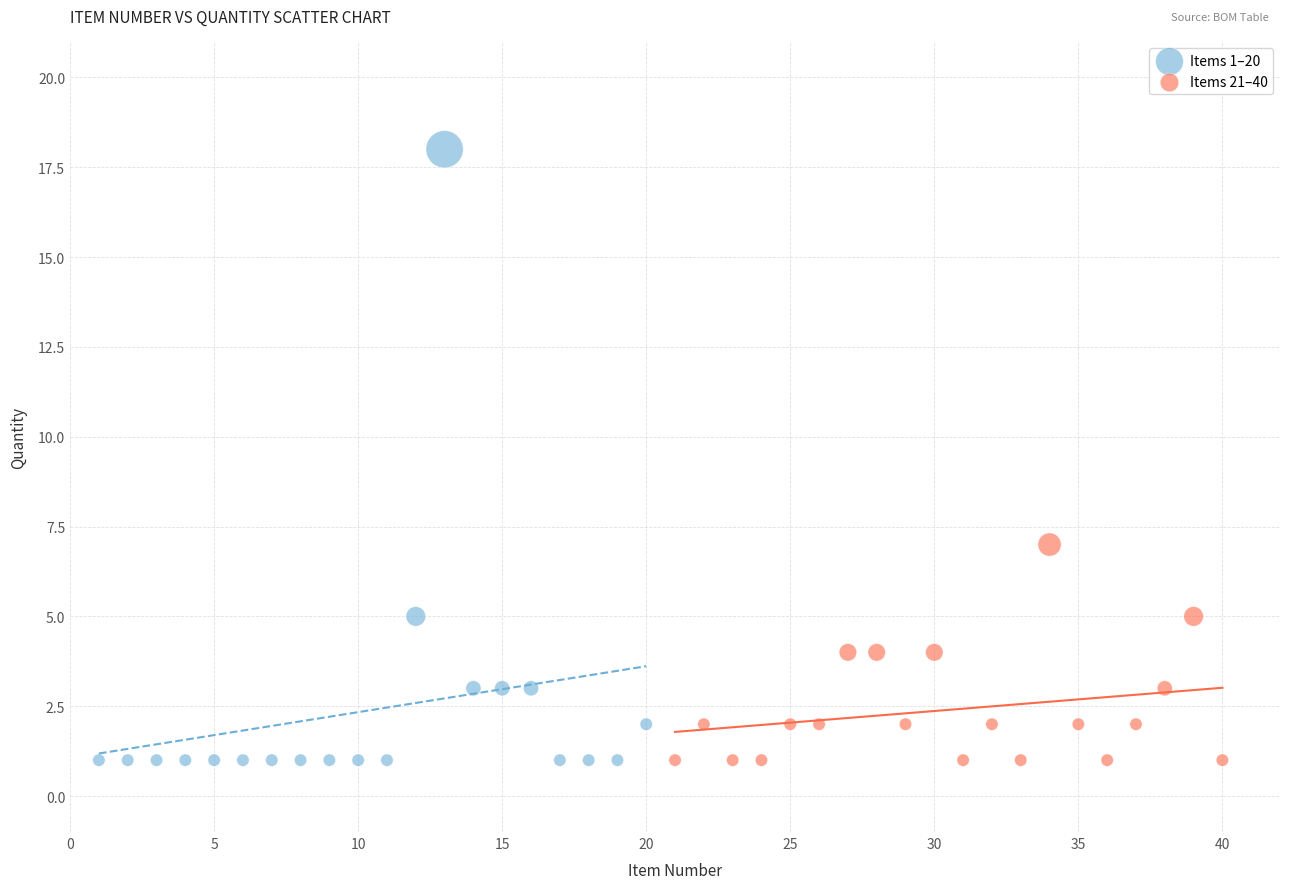

Which series reaches the maximum Y coordinate?

Items 1–20